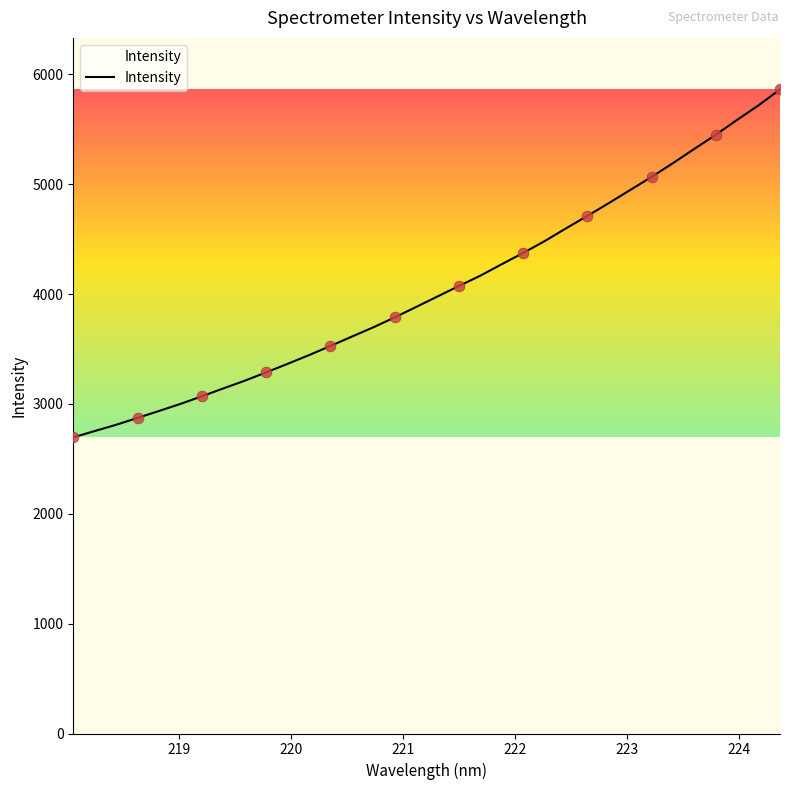

What is the maximum value shown in the chart?

5862.8